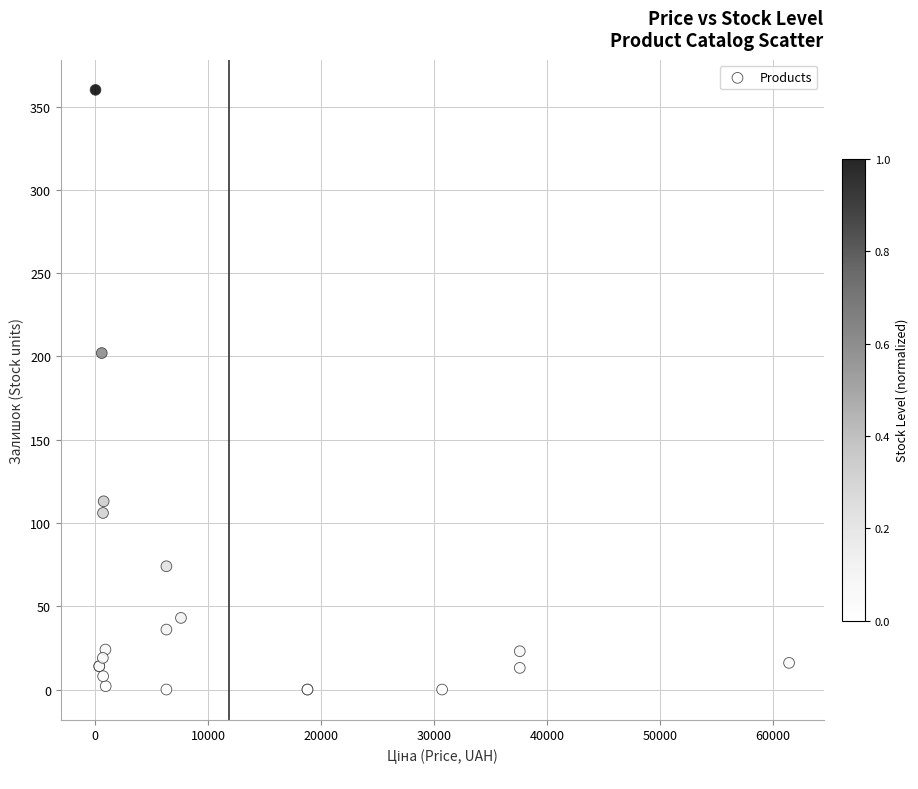

What Y value in the scatter plot is closest to 180?

202